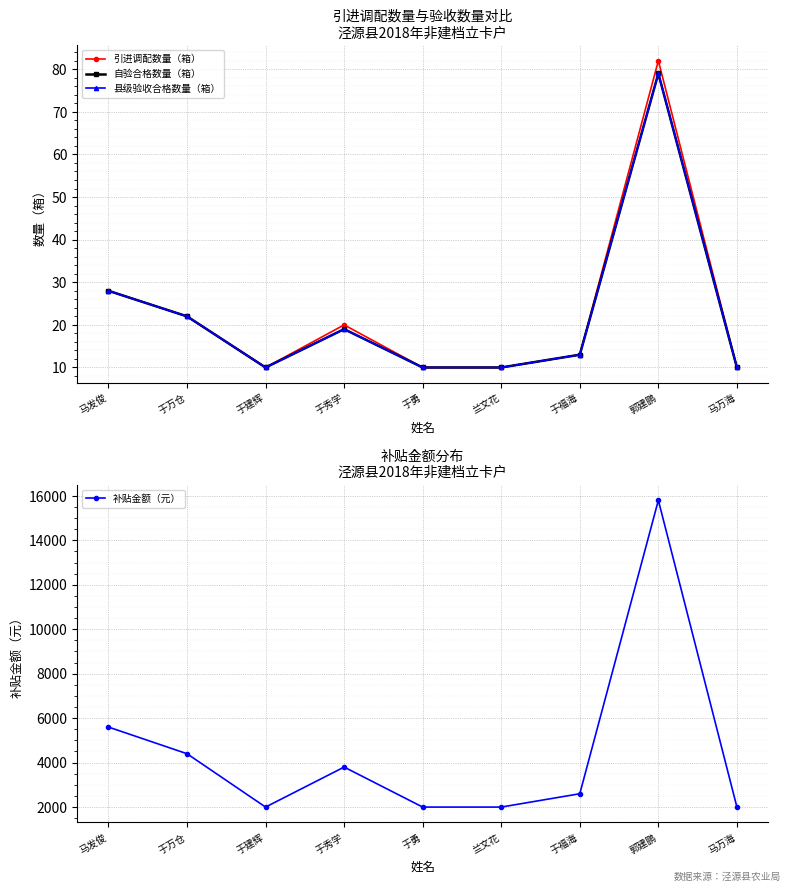

At which category is the sum across all series the highest?

郭建鹏